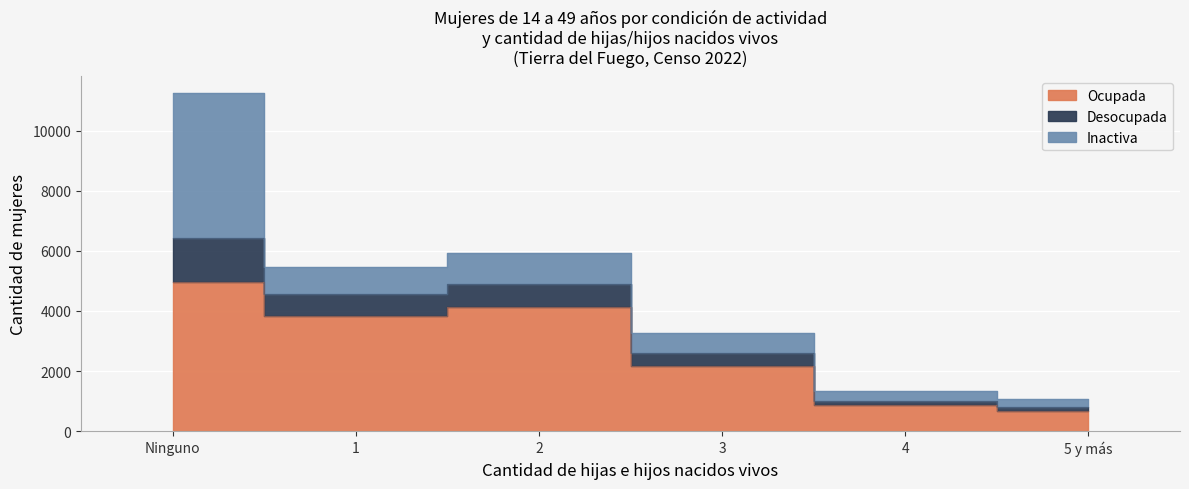

What position from the right is 3?

3